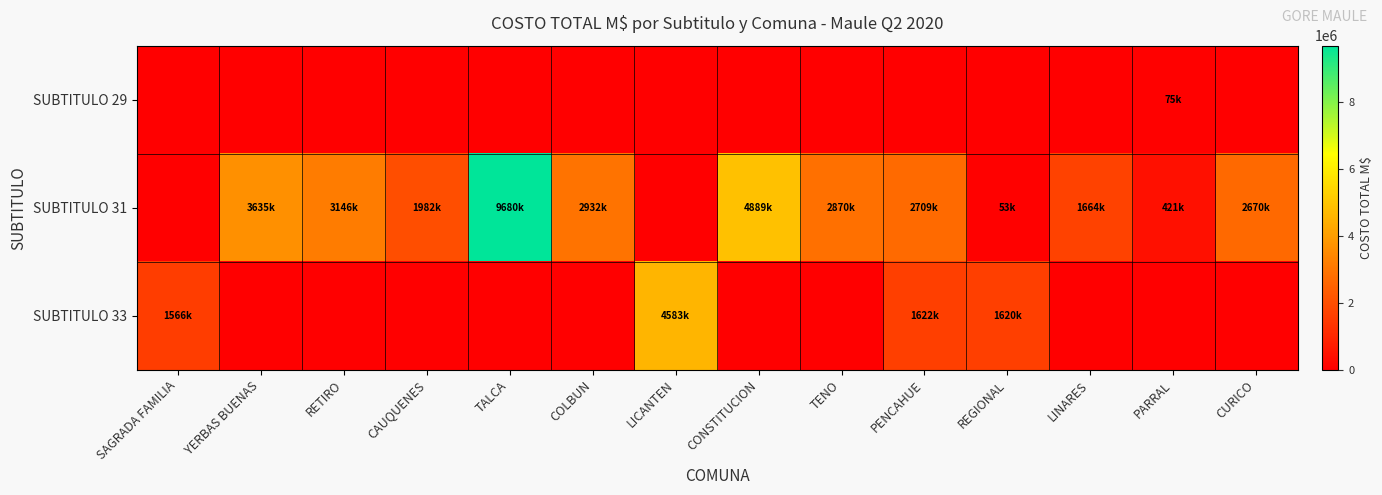

Reading left to right, extract all data points from this chart.

SUBTITULO 29: SAGRADA FAMILIA=0.0	YERBAS BUENAS=0.0	RETIRO=0.0	CAUQUENES=0.0	TALCA=0.0	COLBUN=0.0	LICANTEN=0.0	CONSTITUCION=0.0	TENO=0.0	PENCAHUE=0.0	REGIONAL=0.0	LINARES=0.0	PARRAL=74924.5	CURICO=0.0
SUBTITULO 31: SAGRADA FAMILIA=0.0	YERBAS BUENAS=3634609.1	RETIRO=3145721.3	CAUQUENES=1981736.0	TALCA=9679920.7	COLBUN=2931851.1	LICANTEN=0.0	CONSTITUCION=4888772.0	TENO=2870171.0	PENCAHUE=2709492.6	REGIONAL=53044.8	LINARES=1664442.8	PARRAL=420960.7	CURICO=2669524.0
SUBTITULO 33: SAGRADA FAMILIA=1565765.3	YERBAS BUENAS=0.0	RETIRO=0.0	CAUQUENES=0.0	TALCA=0.0	COLBUN=0.0	LICANTEN=4583321.4	CONSTITUCION=0.0	TENO=0.0	PENCAHUE=1622010.4	REGIONAL=1620114.0	LINARES=0.0	PARRAL=0.0	CURICO=0.0